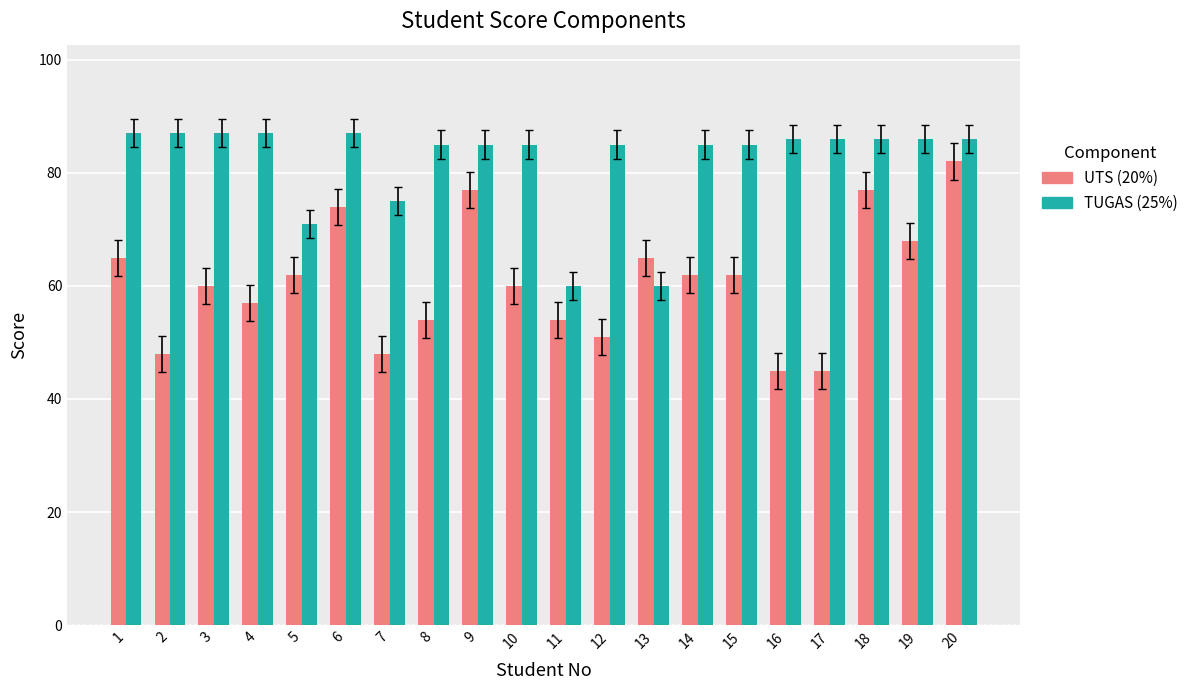

Which series has the largest total across all categories?

TUGAS (25%)